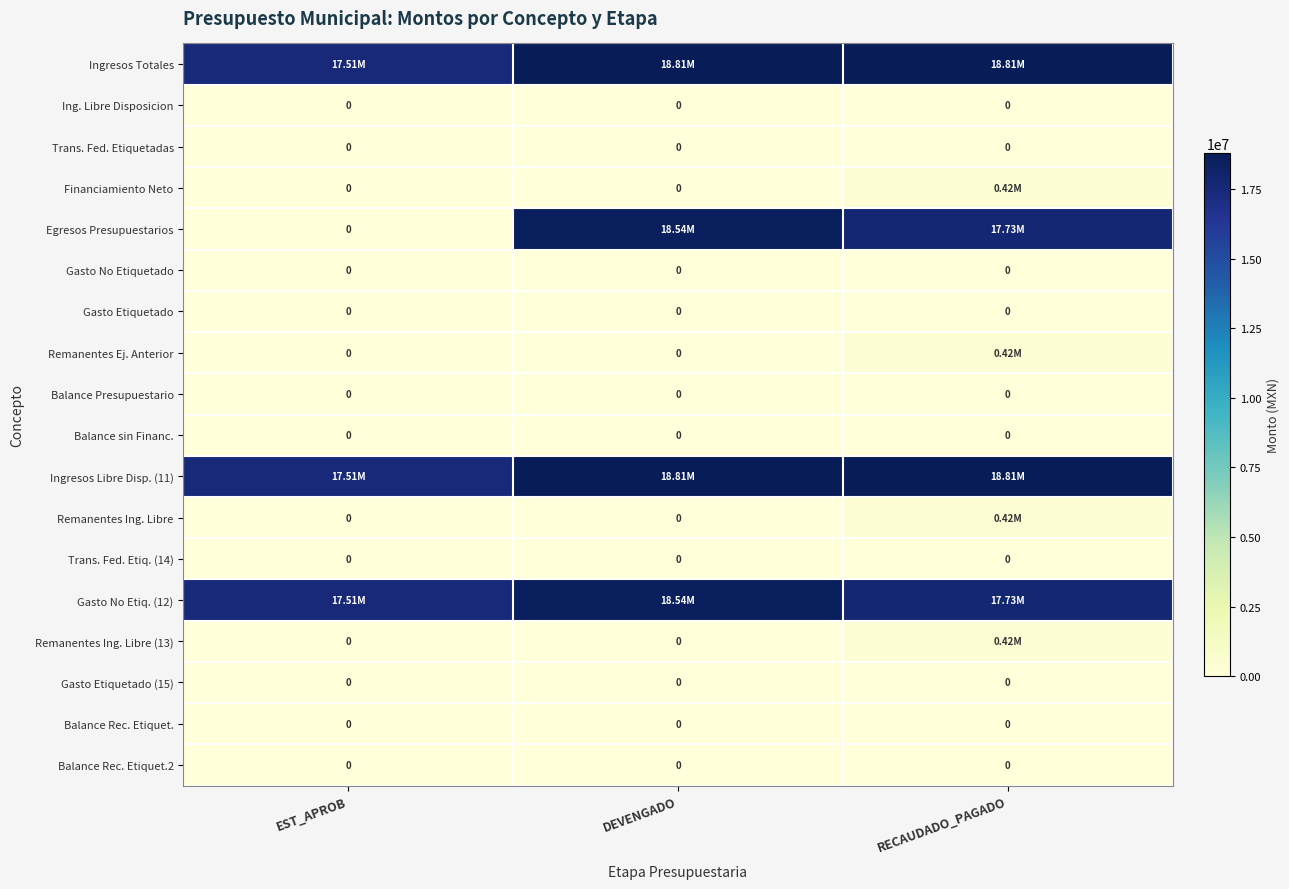

Rank the categories by Ing. Libre Disposicion value from lowest to highest.

EST_APROB, DEVENGADO, RECAUDADO_PAGADO